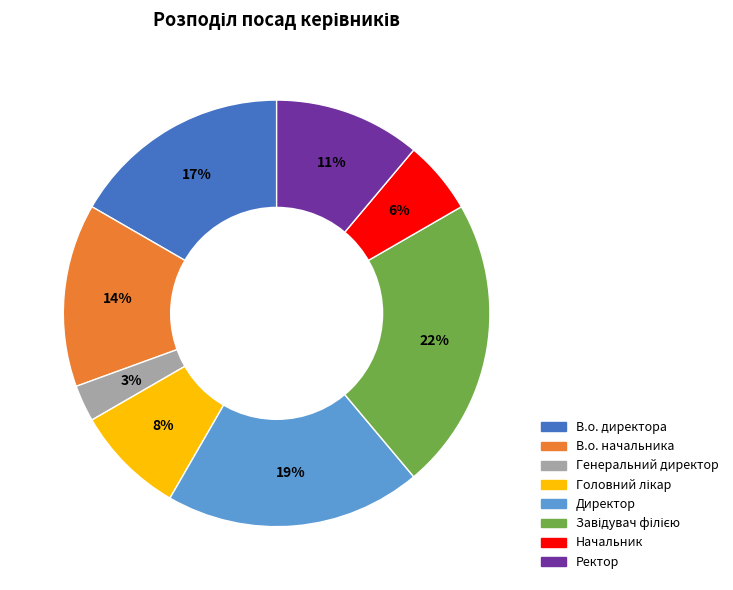

To the nearest percent, what portion does В.о. начальника represent?

14%